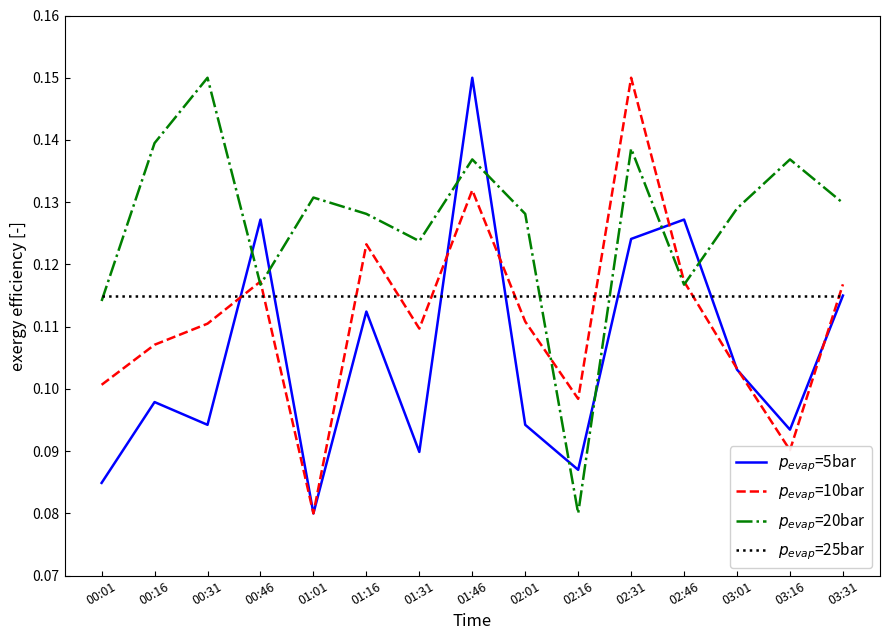

Count the $p_{evap}$=10bar values in the range 0 to 1.

15